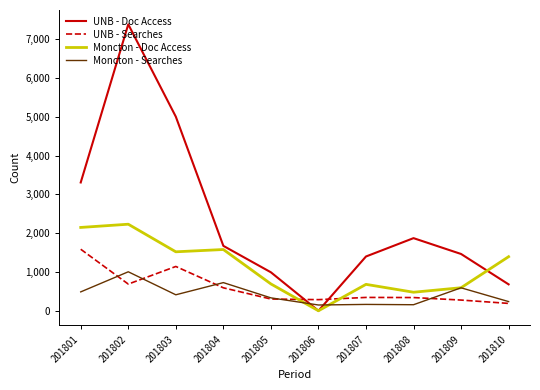

At which category does Moncton - Searches reach its first local peak?

201802